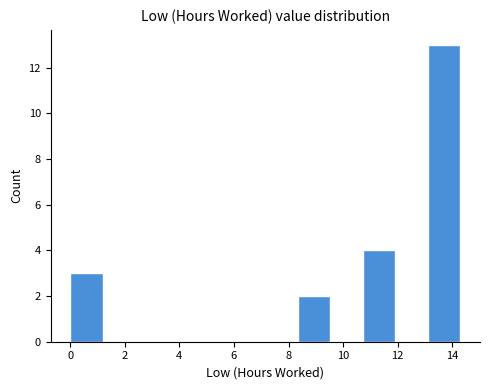

How tall is the bar that spans 13.2 to 14.4 on the x-axis? Neither the bar edges nor the heights are printed on the chart, so give them approximately, as read against the axes.

13